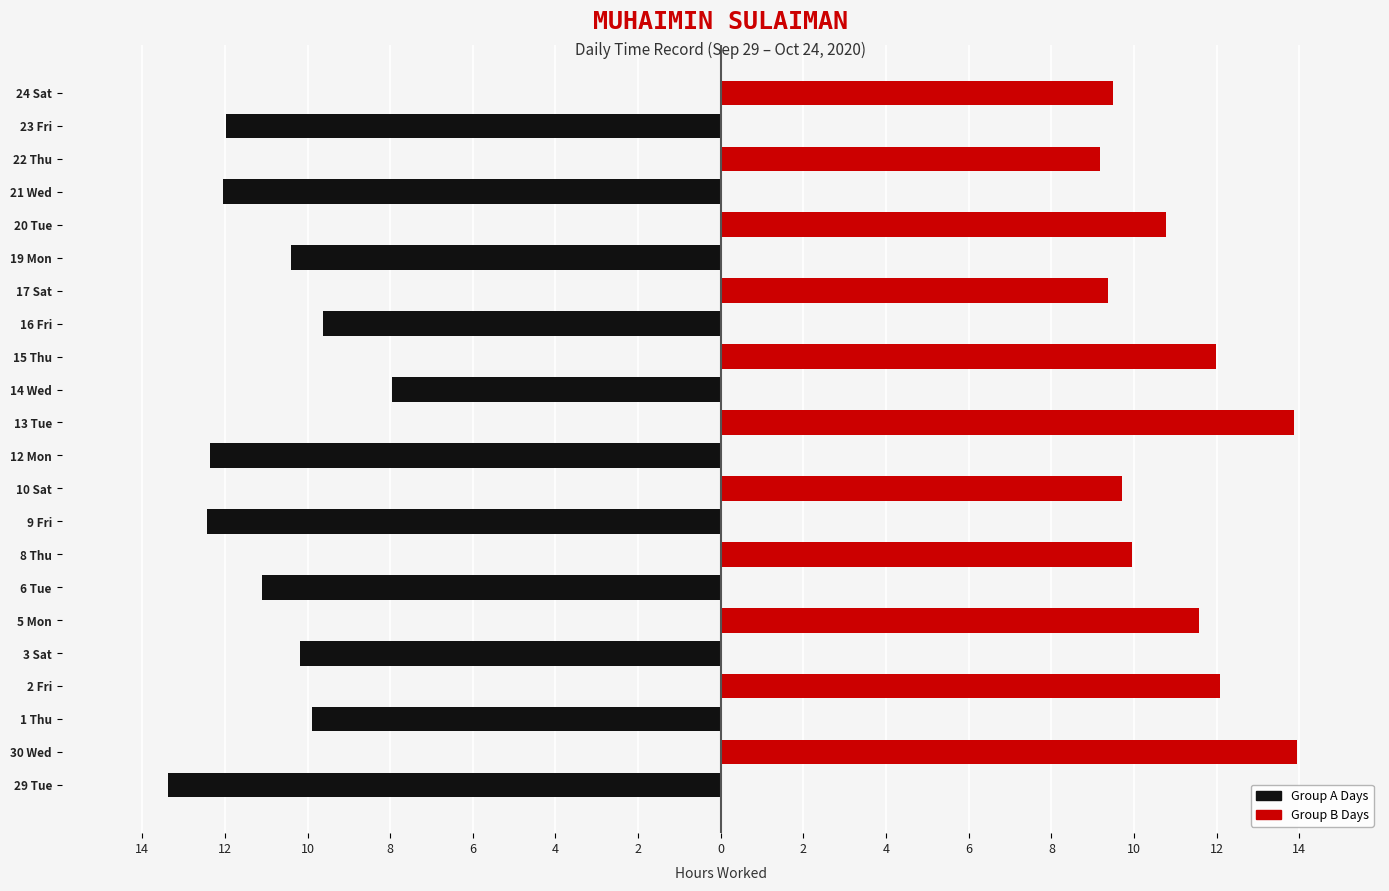

Count the number of categories in the chart.

22